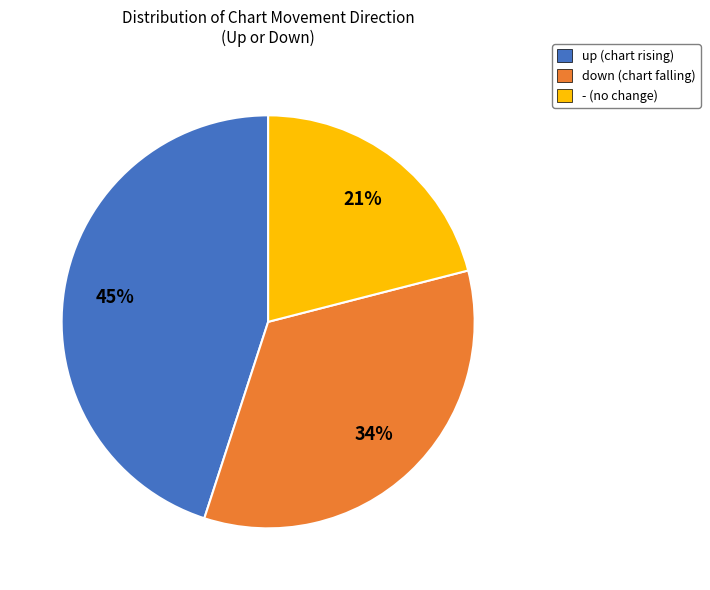

Between - and down, which is larger?

down